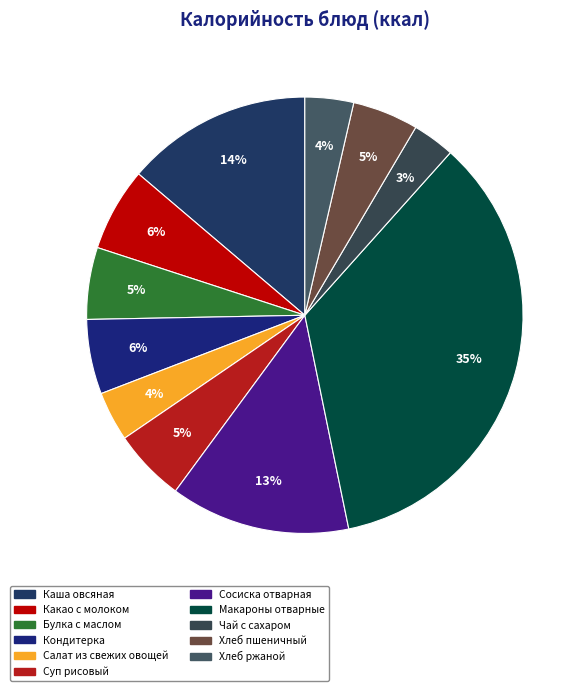

What percentage do Хлеб пшеничный and Каша овсяная together represent?

18.7%